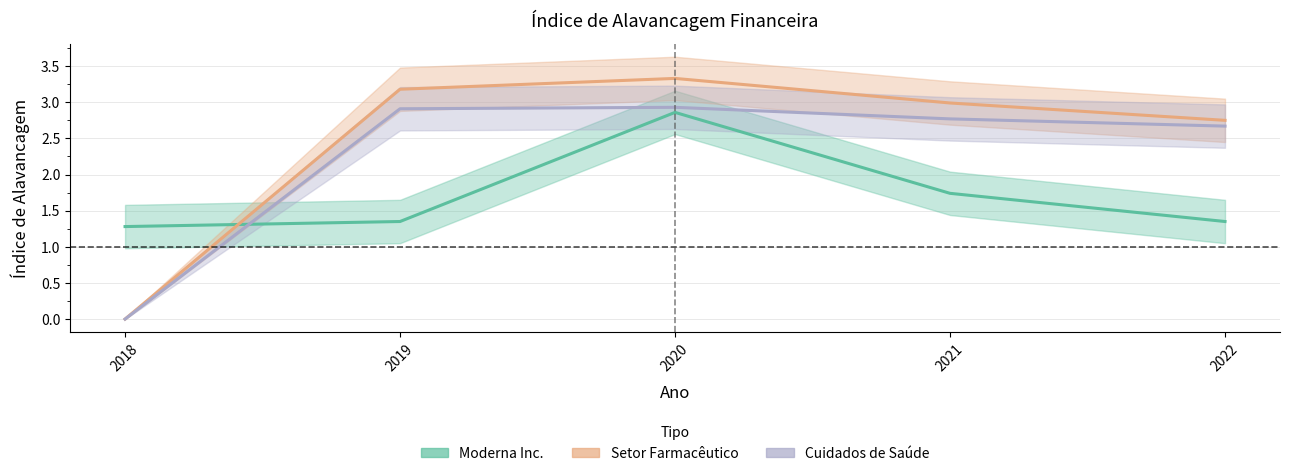

At which category is the sum across all series the highest?

2020